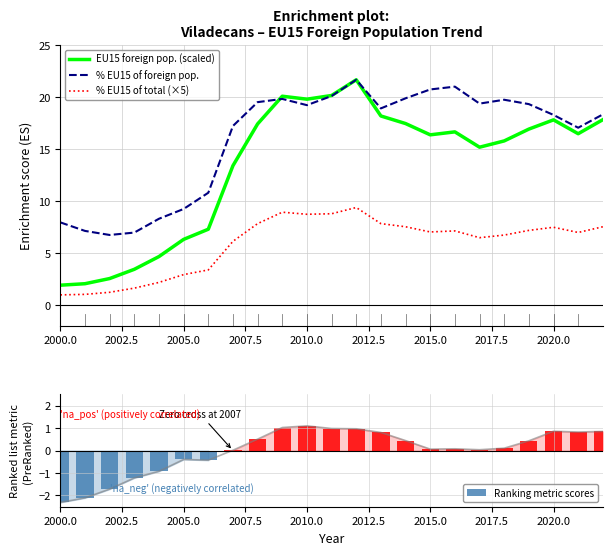

Is it true that % EU15 of total (×5) equals 7.0 at 2015.0?

True